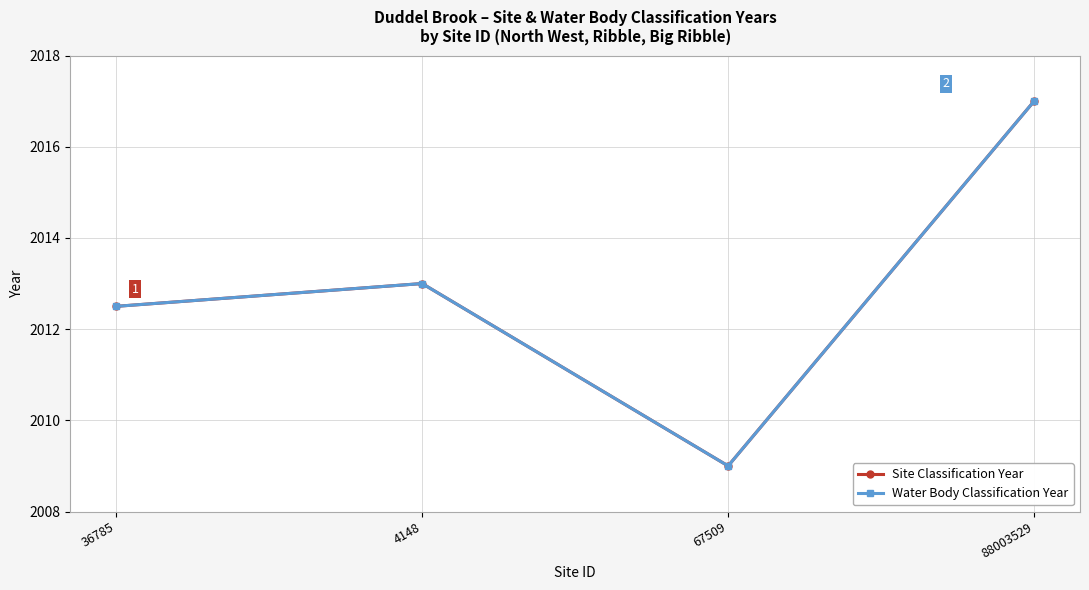

Does the chart have visible grid lines?

Yes